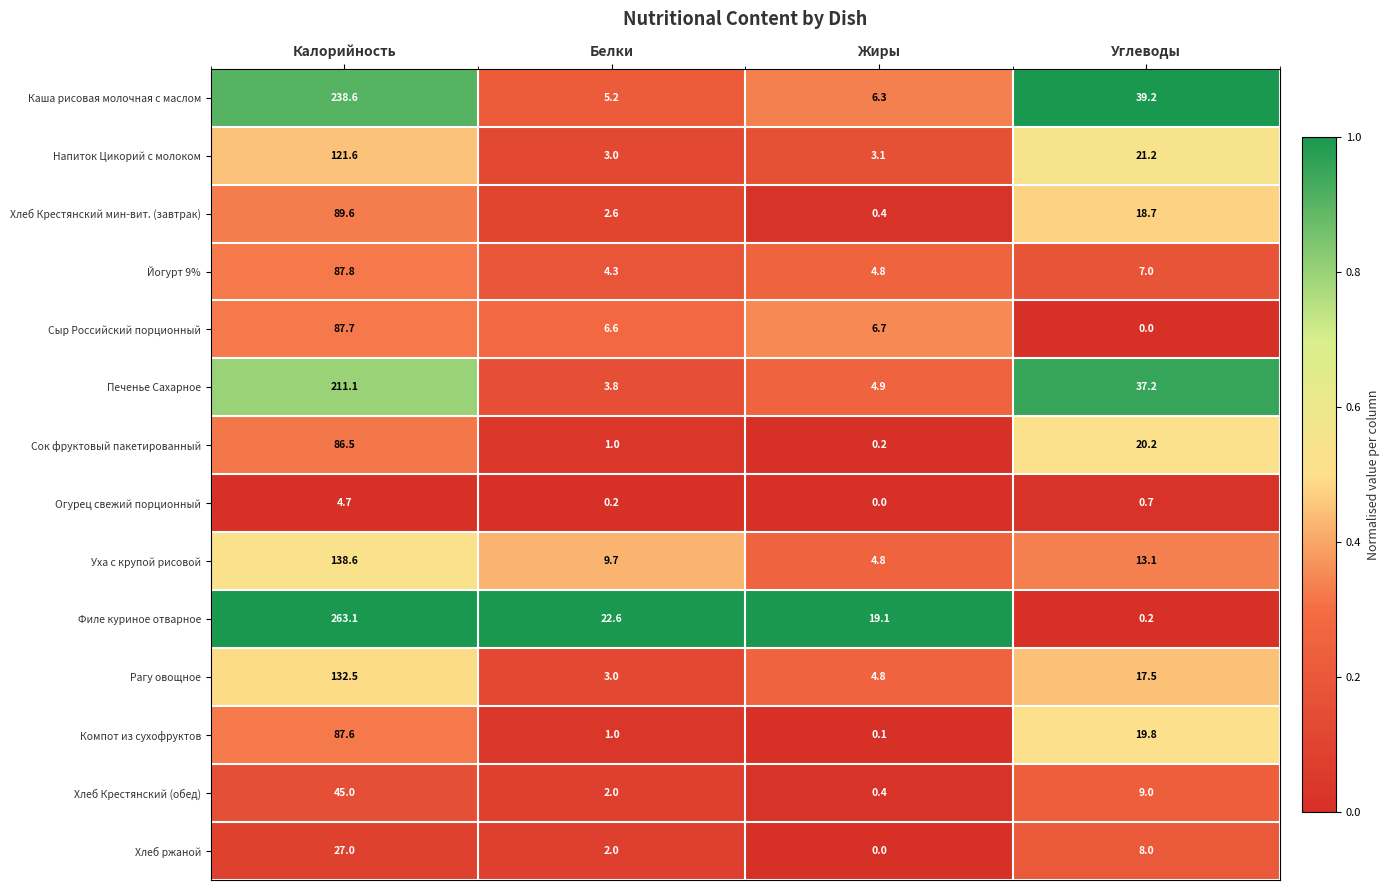

Rank the series by their maximum value, from highest to lowest.

Филе куриное отварное, Каша рисовая молочная с маслом, Печенье Сахарное, Уха с крупой рисовой, Рагу овощное, Напиток Цикорий с молоком, Хлеб Крестянский мин-вит. (завтрак), Йогурт 9%, Сыр Российский порционный, Компот из сухофруктов, Сок фруктовый пакетированный, Хлеб Крестянский (обед), Хлеб ржаной, Огурец свежий порционный